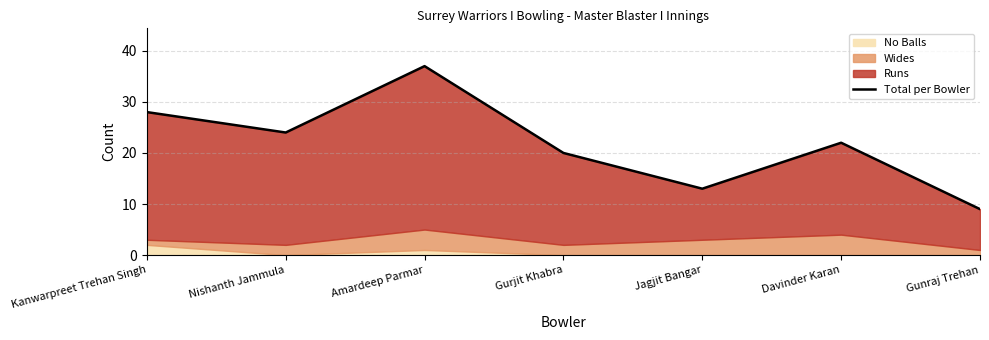

What position from the right is Davinder Karan?

2